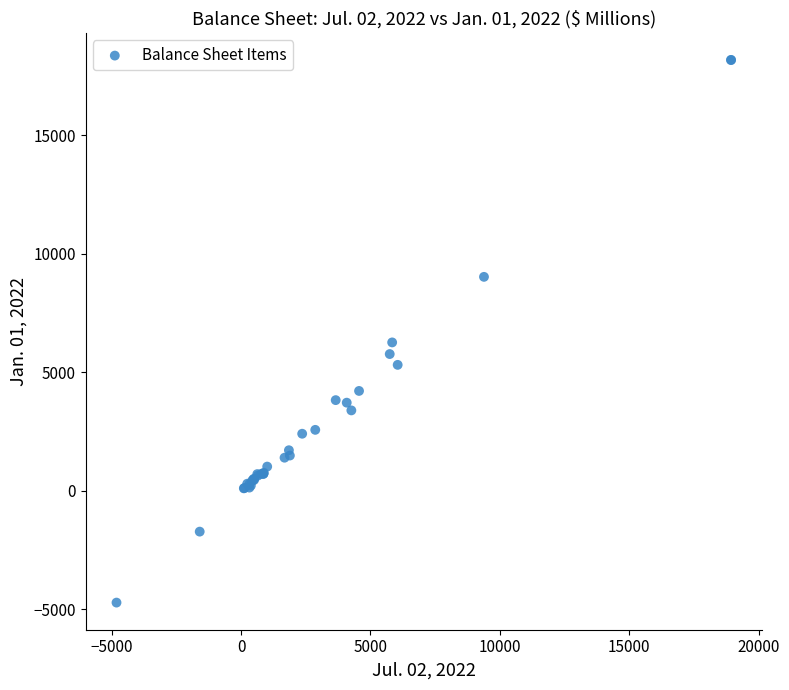

What Y value in the scatter plot is closest to 6731?

6262